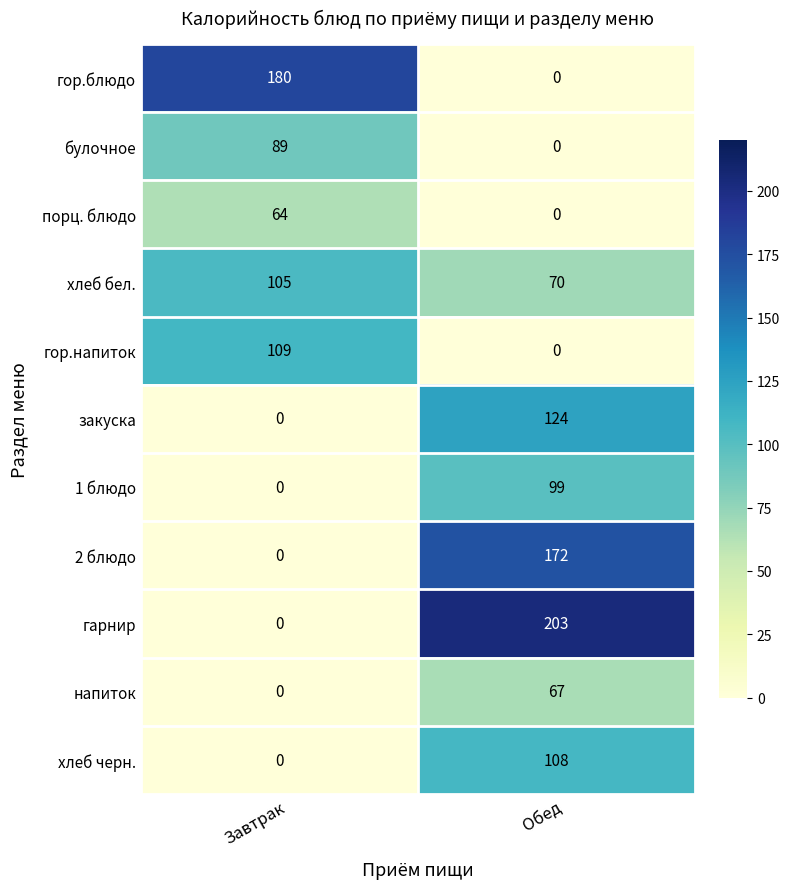

At which label is хлеб черн. closest to 54?

Завтрак